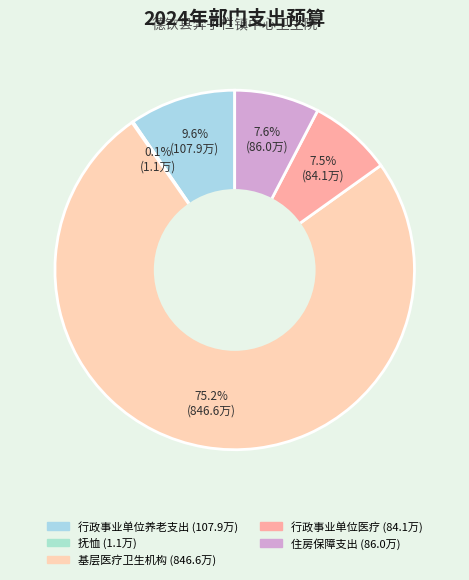

Rank the categories by value from highest to lowest.

基层医疗卫生机构, 行政事业单位养老支出, 住房保障支出, 行政事业单位医疗, 抚恤